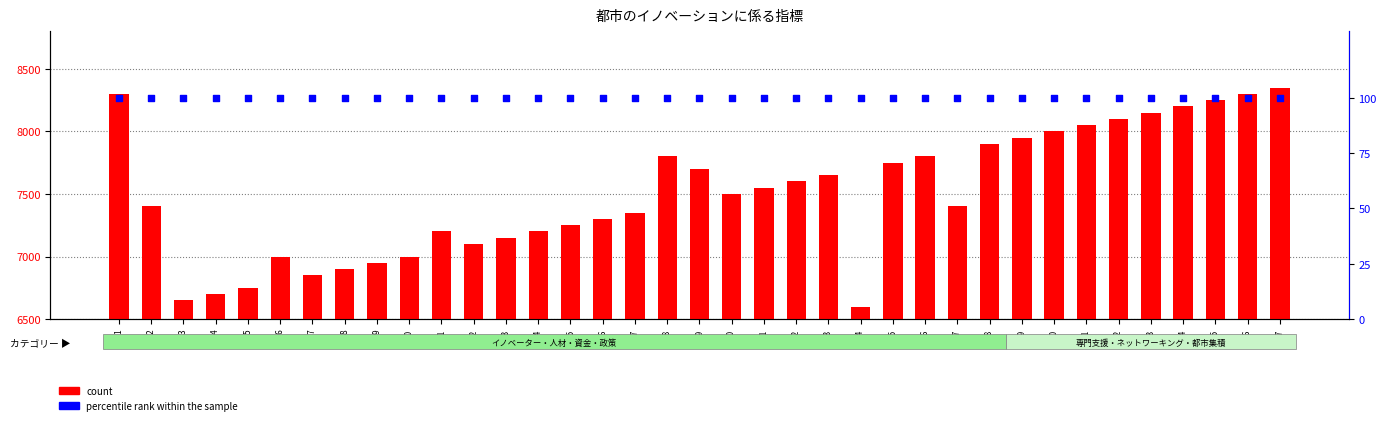

Which series contains the lowest Y value?

percentile rank within the sample